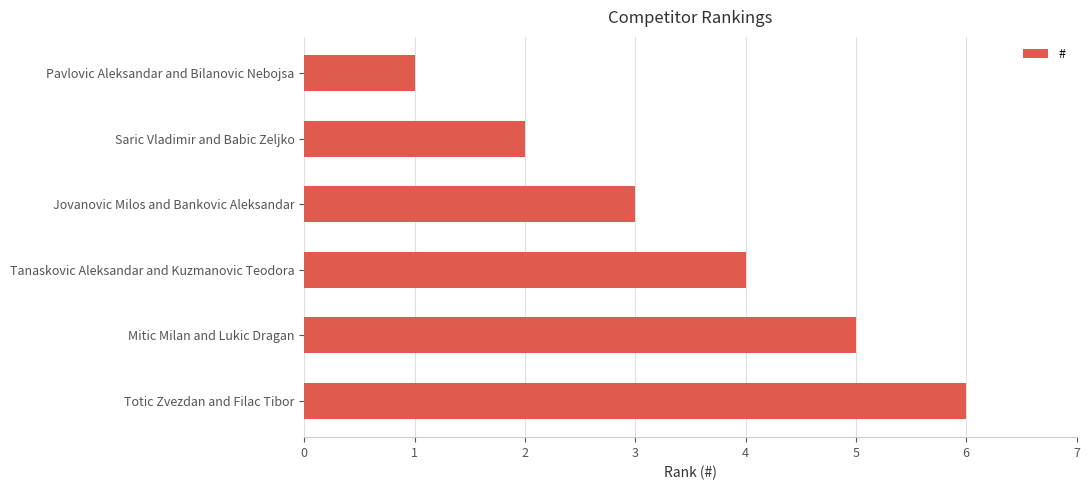

Where is the data nearest to the value 3?

Jovanovic Milos and Bankovic Aleksandar